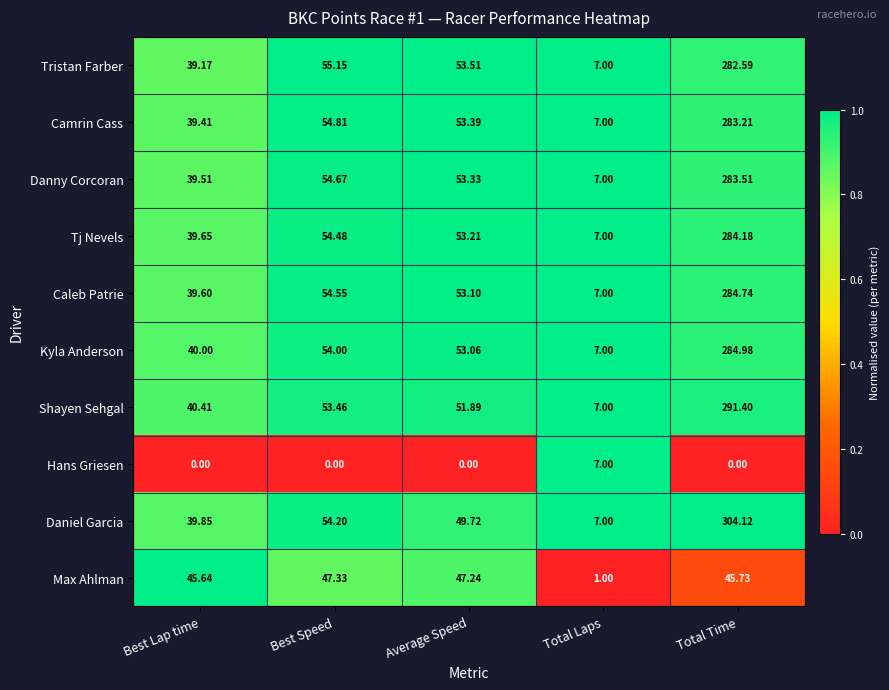

At Best Lap time, list the series in order from smallest to largest.

Hans Griesen, Tristan Farber, Camrin Cass, Danny Corcoran, Caleb Patrie, Tj Nevels, Daniel Garcia, Kyla Anderson, Shayen Sehgal, Max Ahlman